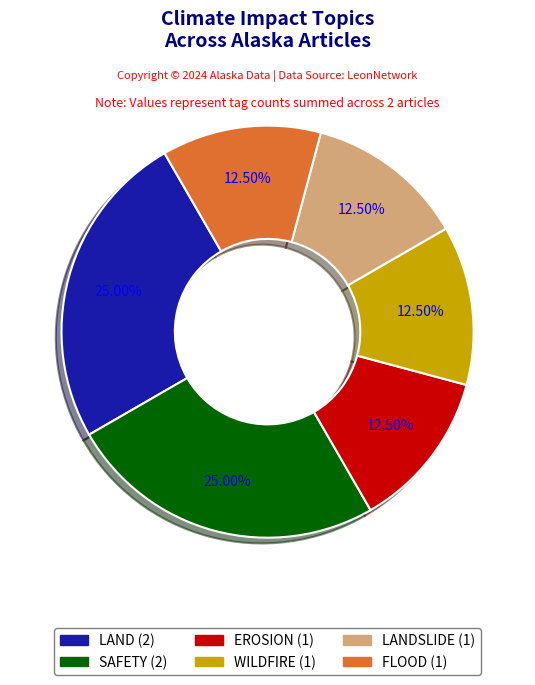

Is there a majority slice in this chart?

No